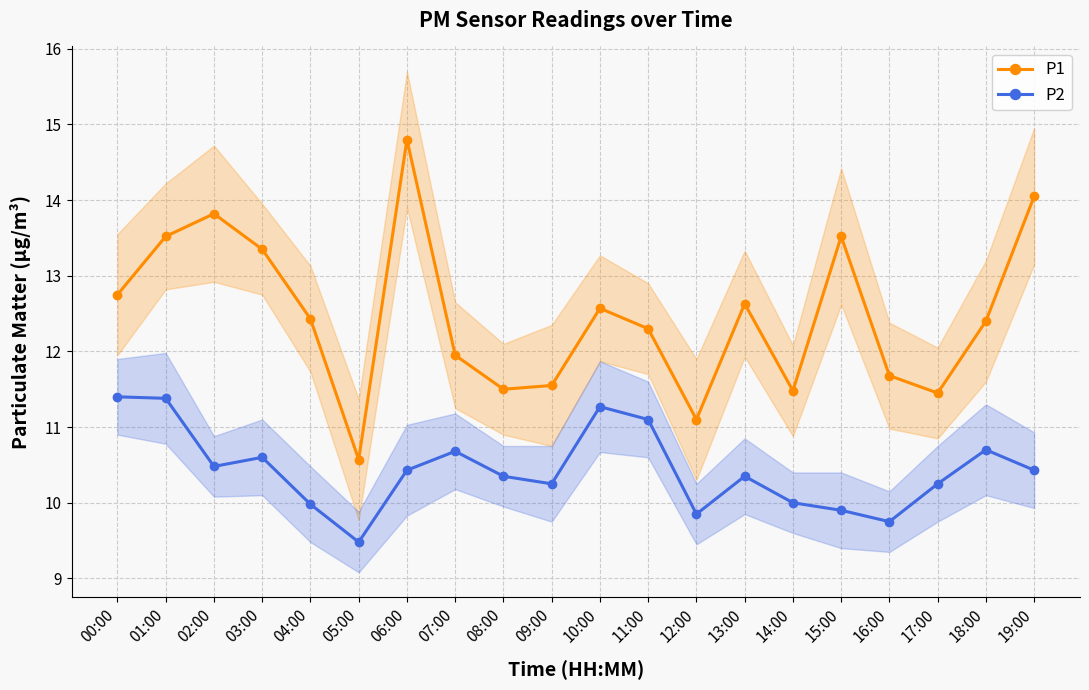

List the labels in order of P1 value, smallest first.

05:00, 12:00, 17:00, 14:00, 08:00, 09:00, 16:00, 07:00, 11:00, 18:00, 04:00, 10:00, 13:00, 00:00, 03:00, 01:00, 15:00, 02:00, 19:00, 06:00